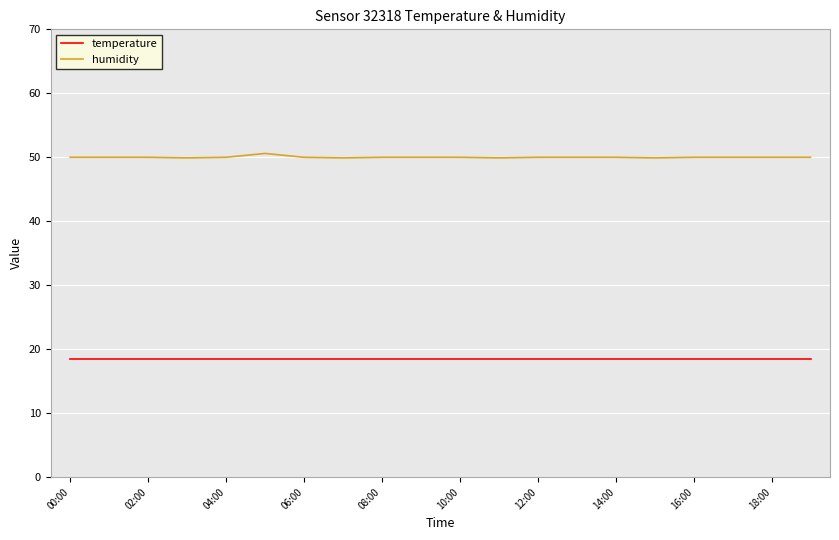

What is the smallest value displayed?

18.4